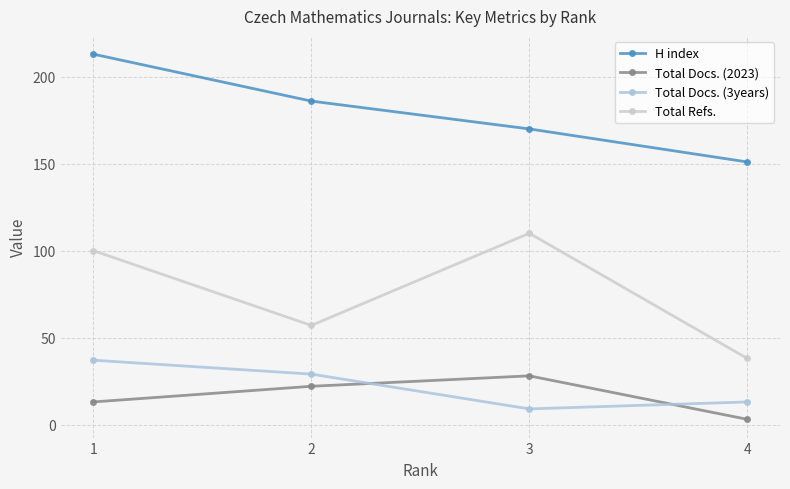

What are all the series names shown in the legend?

H index, Total Docs. (2023), Total Docs. (3years), Total Refs.